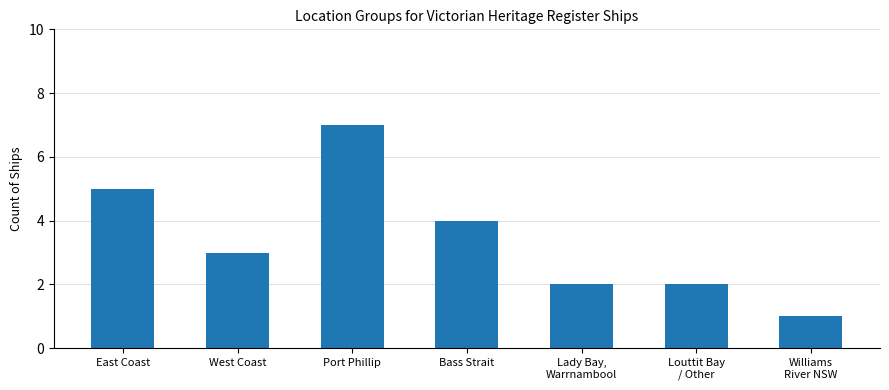

Reading left to right, transcribe all the data shown in this chart.

5	3	7	4	2	2	1